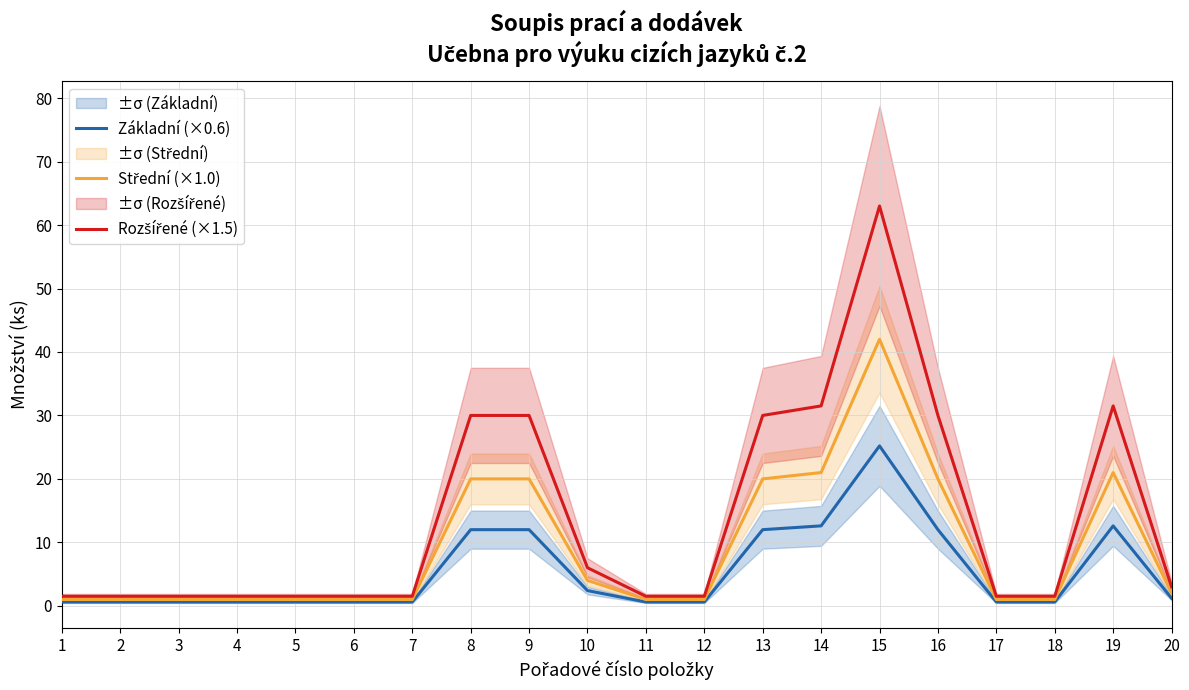

What is the sum of the Základní (×0.6) values at 5 and 15?

25.8